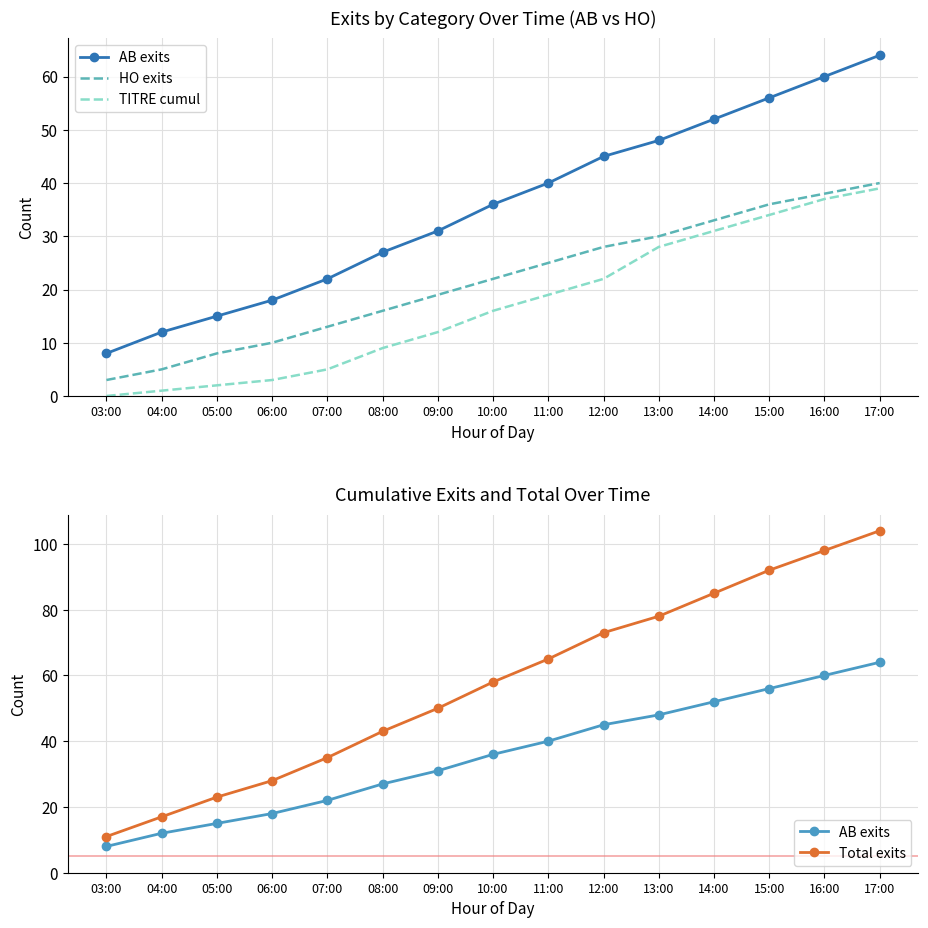

True or false: AB exits and HO exits cross at least once.

False